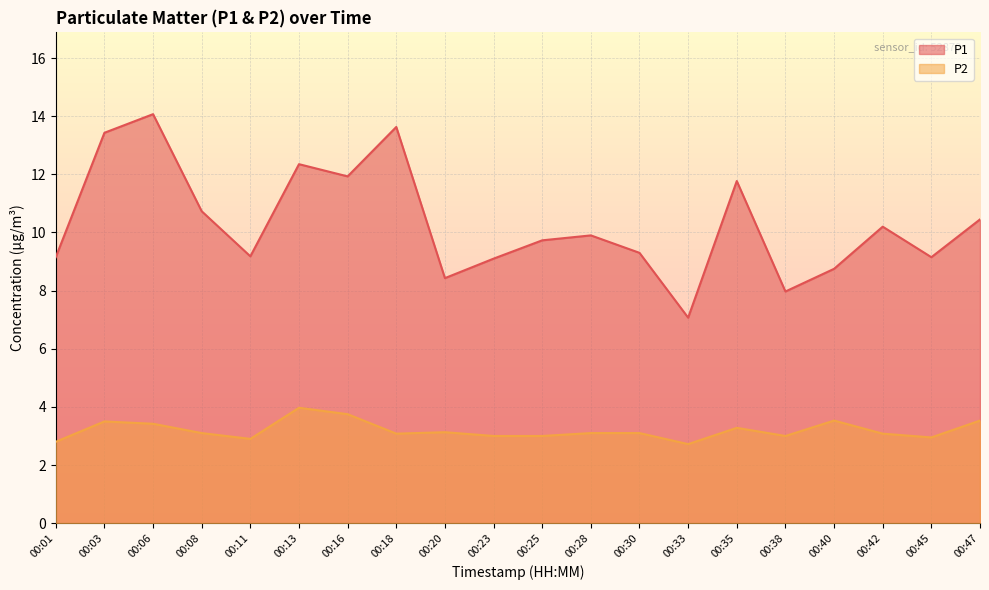

True or false: P2 has a value of 3.0 at 00:38.

True